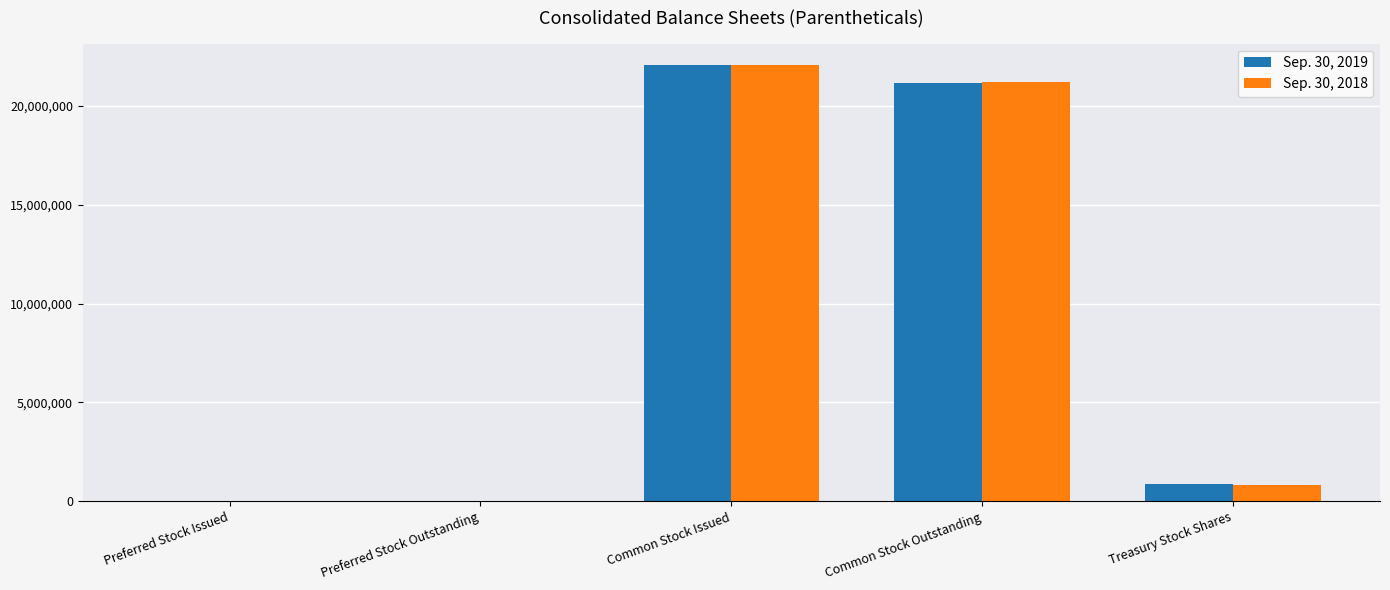

Which series changed the most between Common Stock Outstanding and Treasury Stock Shares?

Sep. 30, 2018